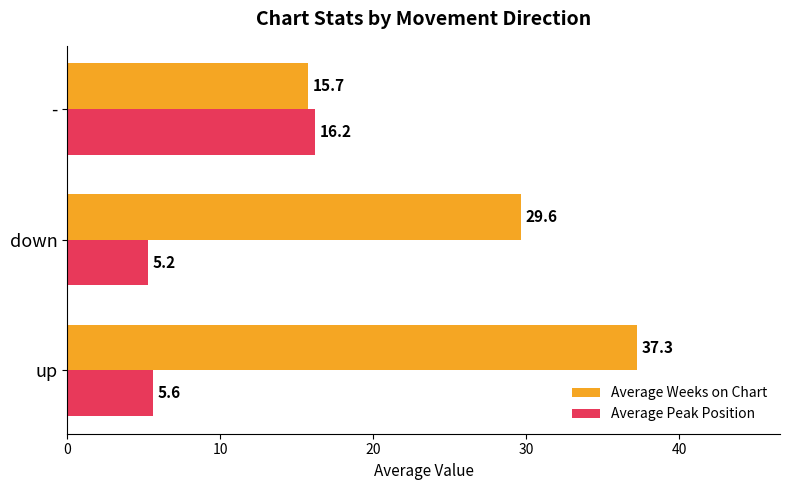

What is the spread (max minus min) of values at up?

31.7